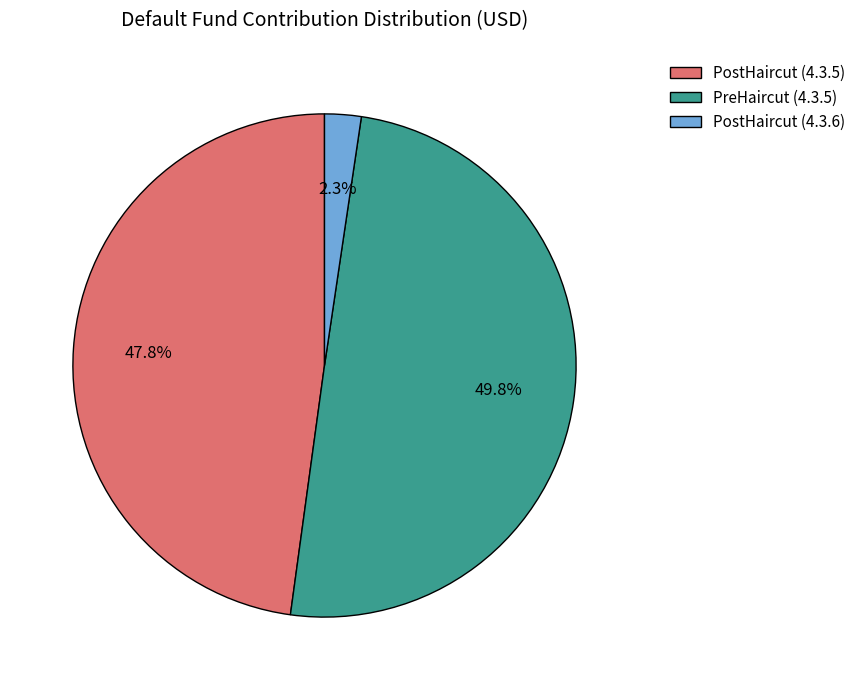

Is PostHaircut (4.3.6) the majority of the pie?

No